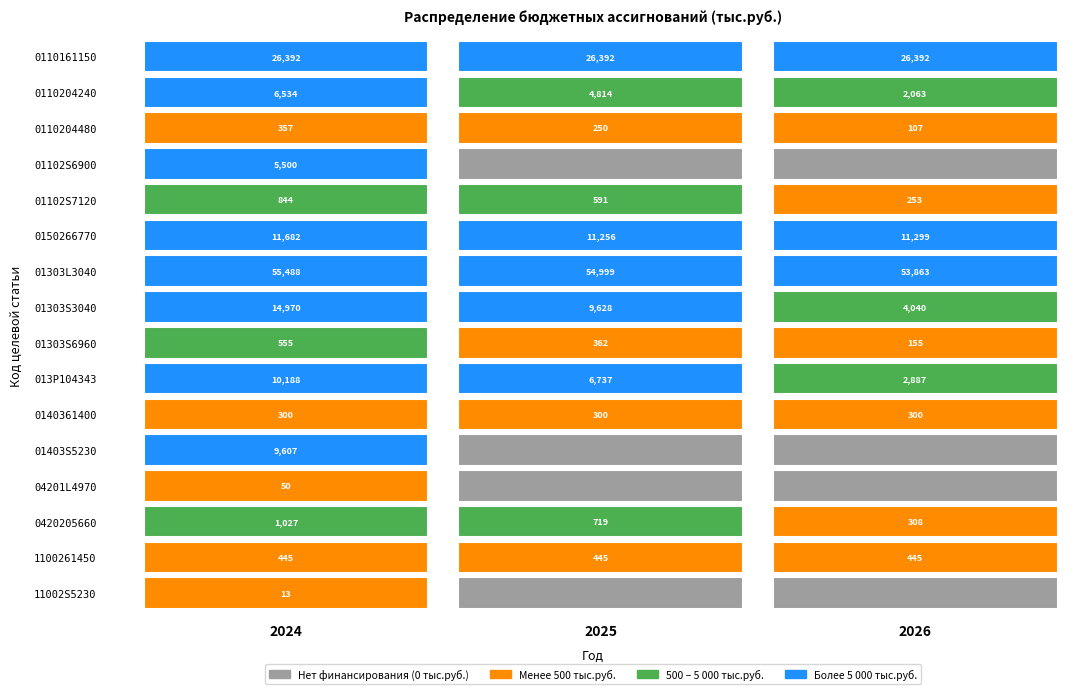

The value of 013P104343 at 2 is 1874.5. True or false?

False